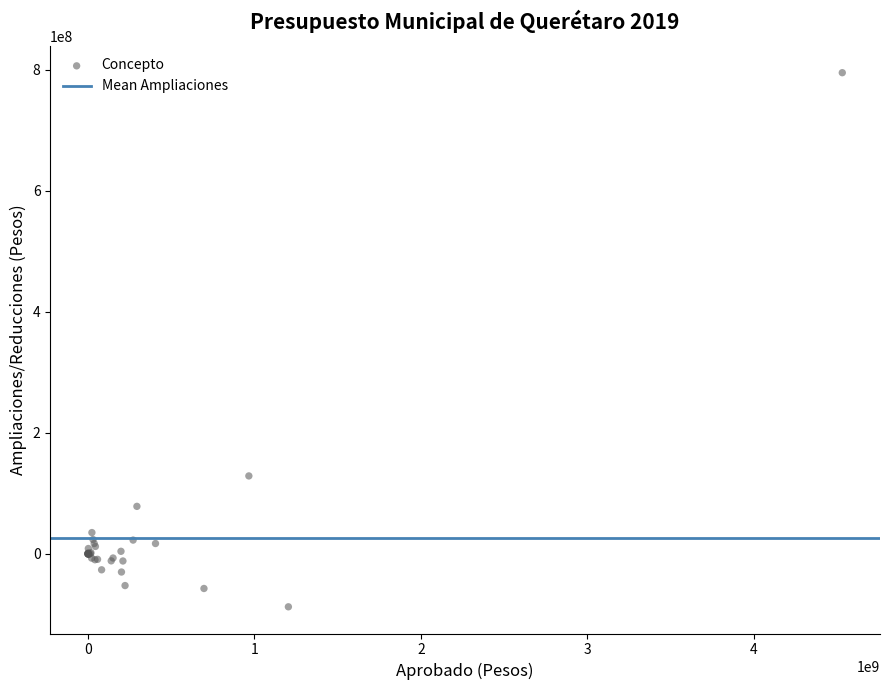

What Y value in the scatter plot is closest to 354018570?

128921076.8